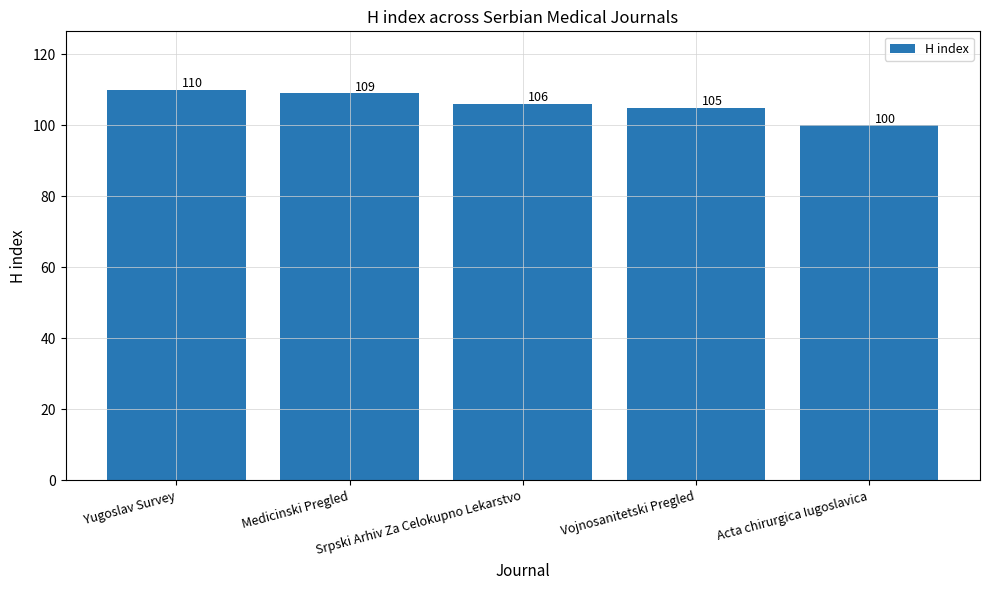

At which label does the data first exceed 106?

Yugoslav Survey